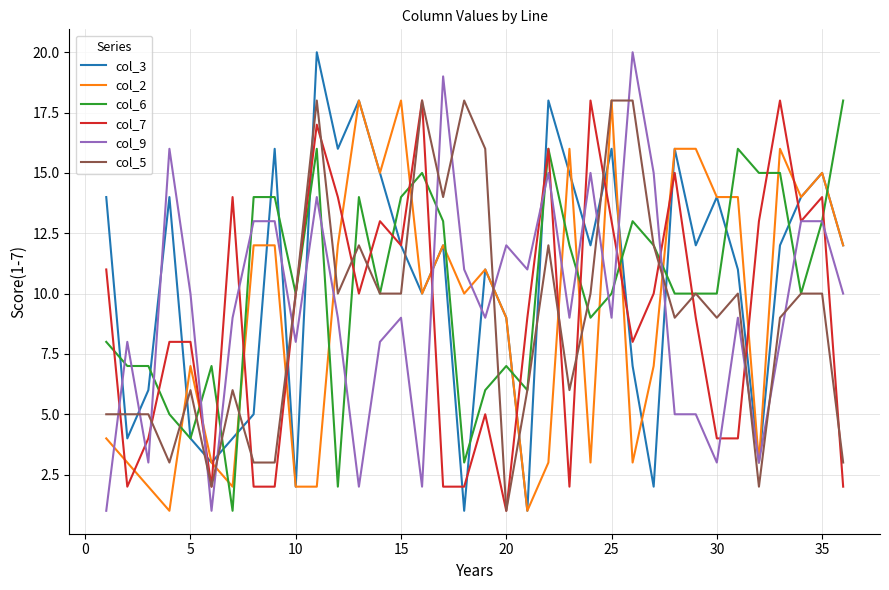

True or false: col_5 and col_3 cross at least once.

True